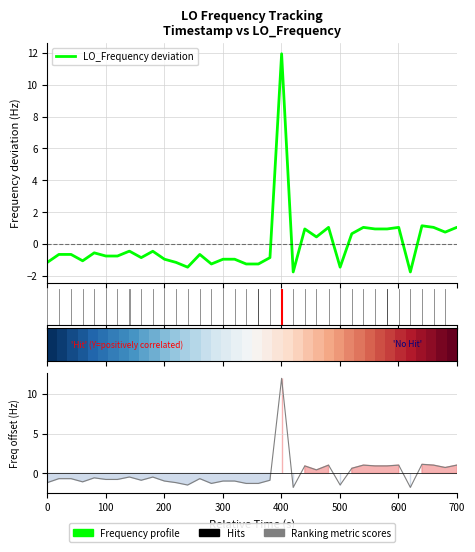

What is the minimum value for LO_Frequency deviation?

-1.8